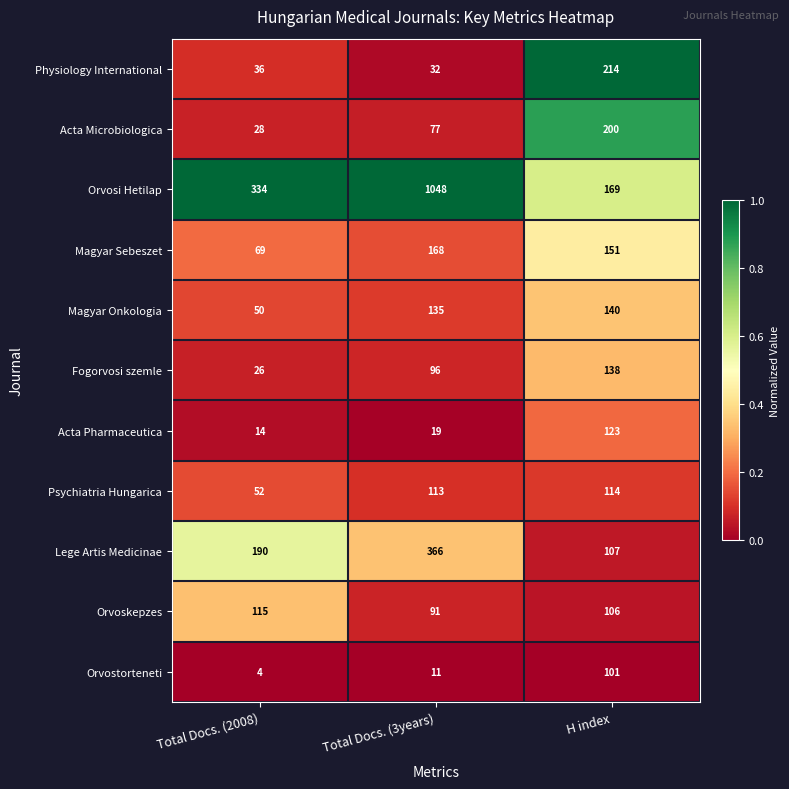

Rank the series at Total Docs. (2008) from highest to lowest value.

Orvosi Hetilap, Lege Artis Medicinae, Orvoskepzes, Magyar Sebeszet, Psychiatria Hungarica, Magyar Onkologia, Physiology International, Acta Microbiologica, Fogorvosi szemle, Acta Pharmaceutica, Orvostorteneti